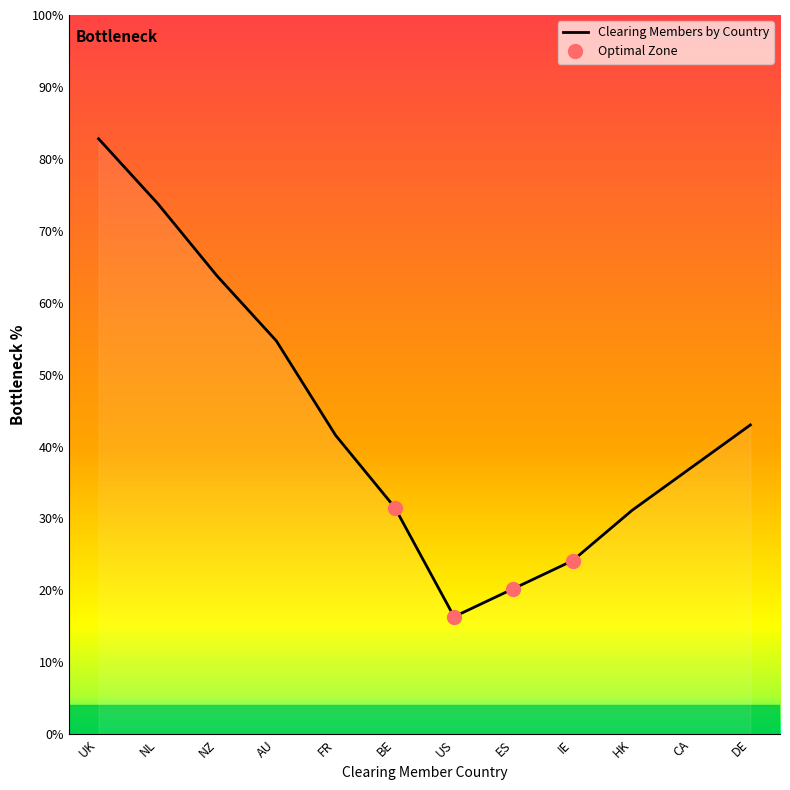

Reading left to right, transcribe all the data shown in this chart.

UK=82.8	NL=73.8	NZ=63.7	AU=54.7	FR=41.6	BE=31.5	US=16.3	ES=20.2	IE=24.1	HK=31.1	CA=37.1	DE=43.0